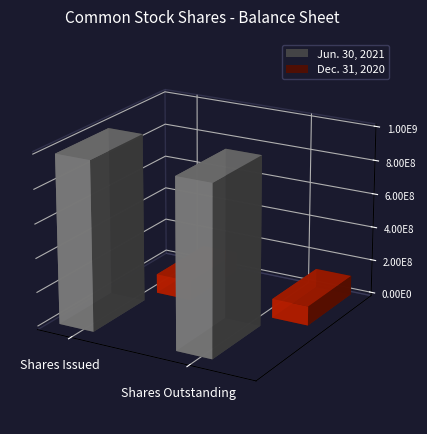

Between Shares Issued and Shares Outstanding, which series saw the biggest shift?

Jun. 30, 2021